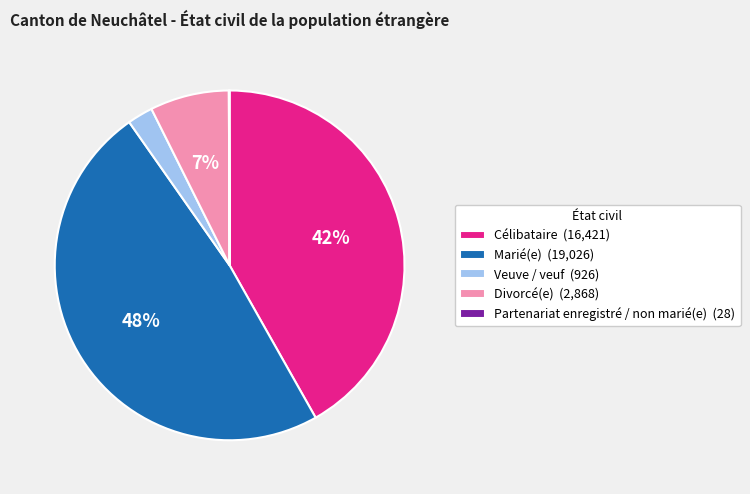

To the nearest percent, what is the difference between the Célibataire (16,421) and Divorcé(e) (2,868) slice percentages?

35%